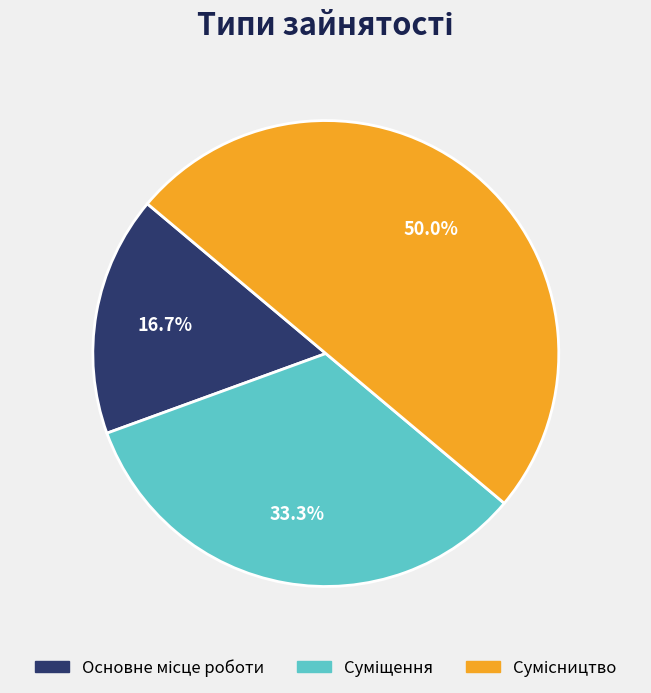

Approximately how many times larger is the value at Основне місце роботи compared to Суміщення?

0.5